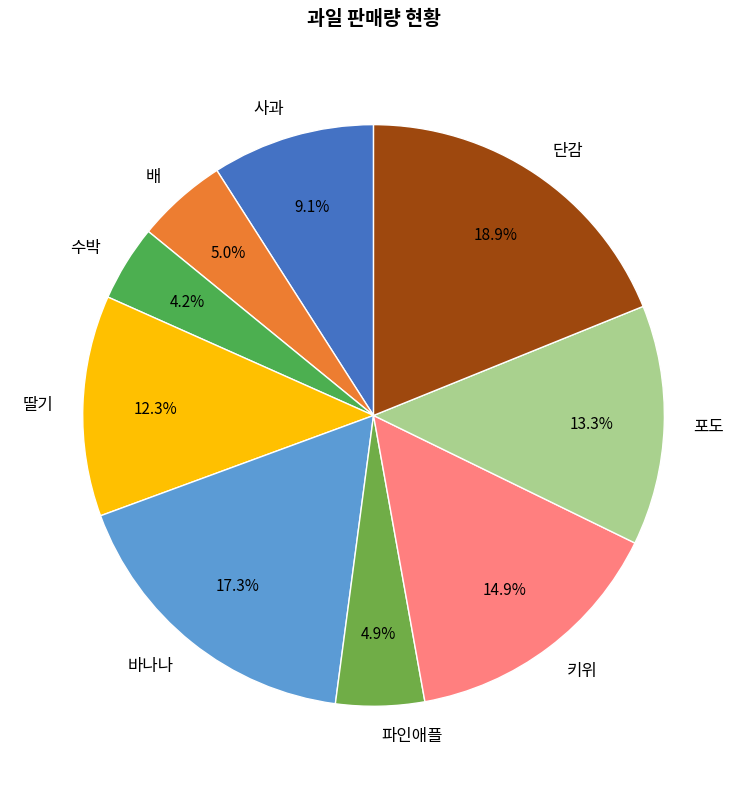

Which has a higher value, 키위 or 단감?

단감